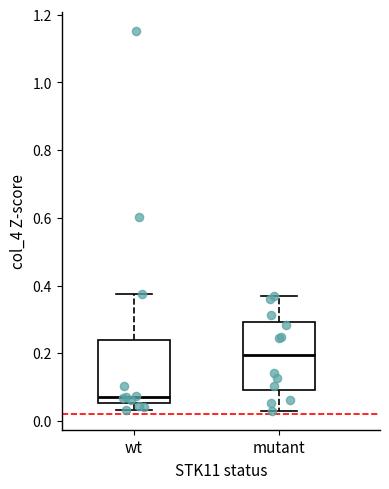

Reading left to right, transcribe this box plot: for each box, give where its median line is, the range the box spans, and where its two whiskers end, as read against the y-axis. The values are not printed on the chart, so give them approximately, as read against the axis.

wt: median 0.06 (just above the box's lower edge), box 0.06 to 0.24, whiskers 0.04 to 0.38
mutant: median 0.20, box 0.10 to 0.30, whiskers 0.04 to 0.36